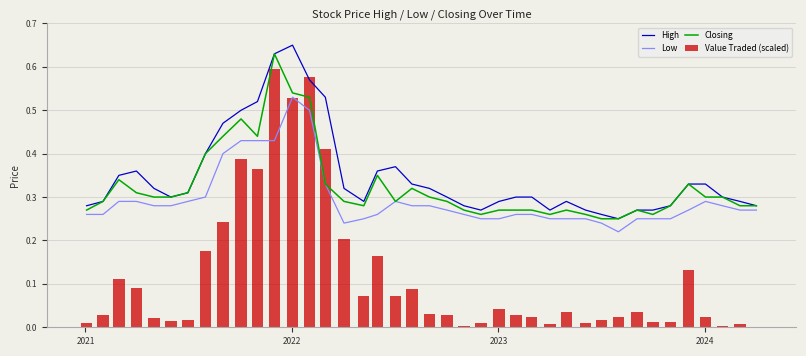

What are all the series names shown in the legend?

High, Low, Closing, Value Traded (scaled)